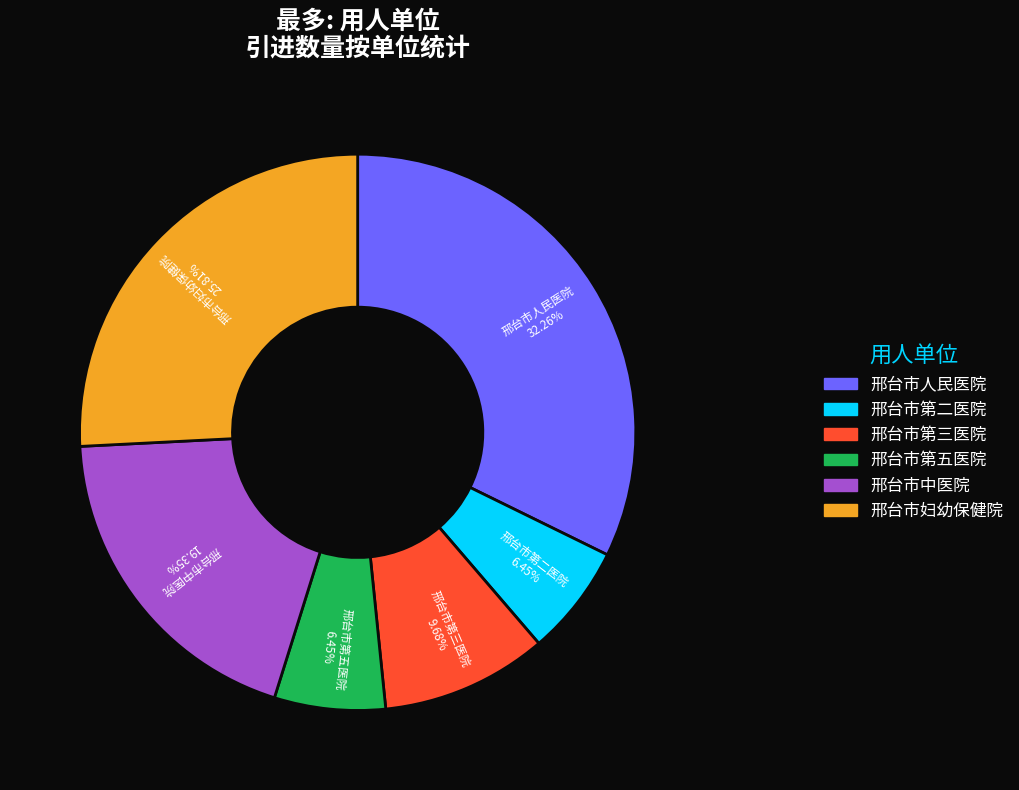

Does 邢台市中医院 represent more than half of the total?

No